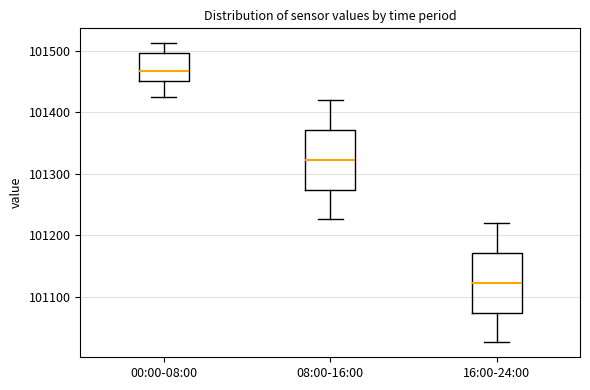

Reading left to right, read every box against the y-axis: the position of its median line, the range the box covers, and the ends of its whiskers. The values are not printed on the chart, so give them approximately, as read against the axis.

00:00-08:00: median 101470, box 101450 to 101500, whiskers 101430 to 101510
08:00-16:00: median 101320, box 101270 to 101370, whiskers 101230 to 101420
16:00-24:00: median 101120, box 101070 to 101170, whiskers 101030 to 101220